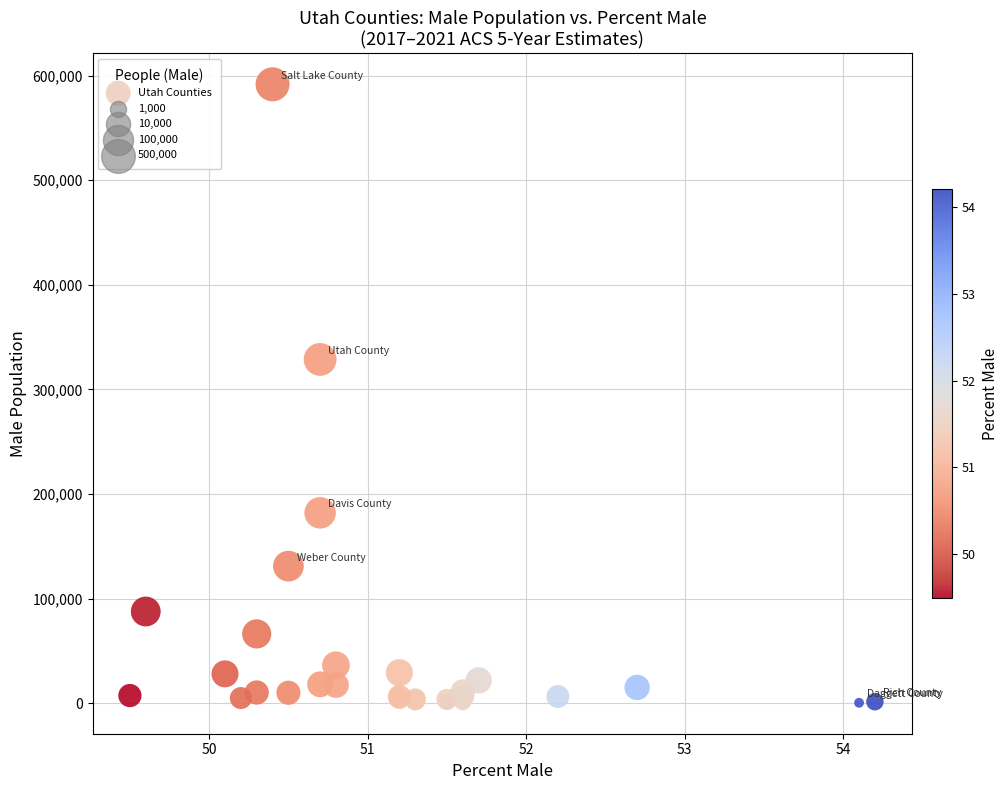

What Y value in the scatter plot is closest to 296039?

328683